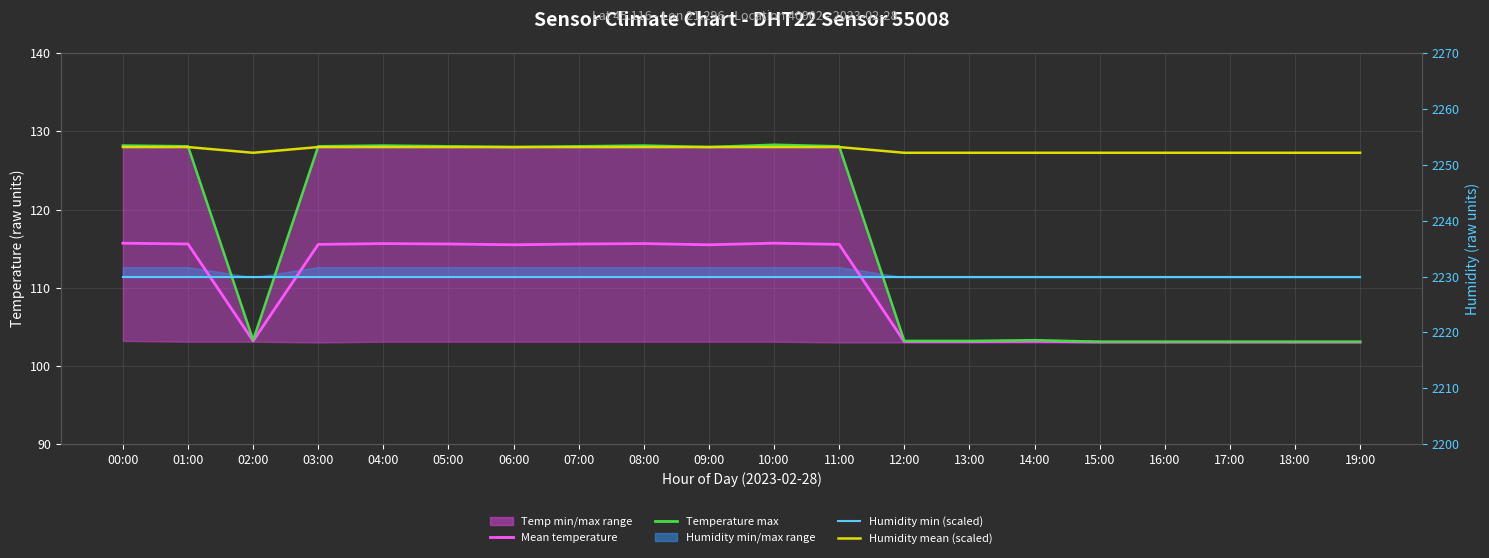

Rank the series by their maximum value, from lowest to highest.

Humidity min (scaled), Mean temperature, Humidity mean (scaled), Temperature max